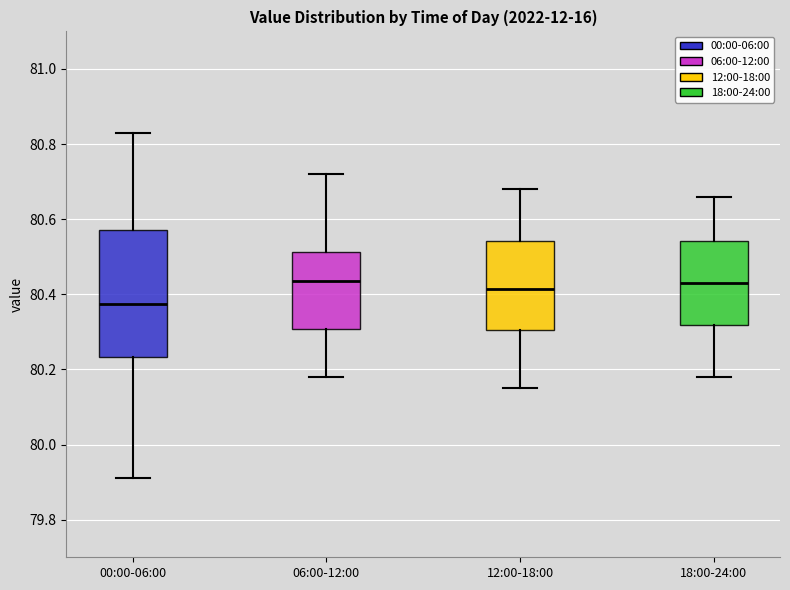

Where does the lower whisker of the box for 18:00-24:00 end on the y-axis? The values are not printed on the chart, so give them approximately, as read against the axis.

80.18